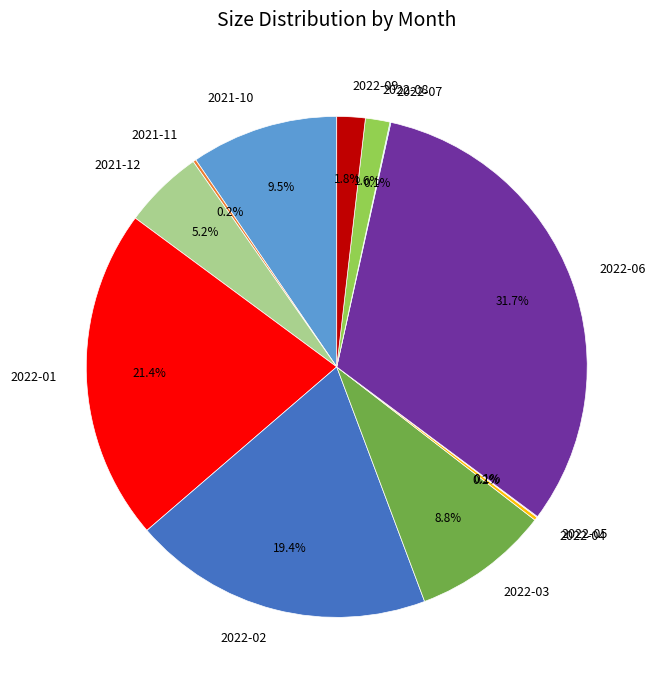

Is it true that 2022-06 is 32% of the pie?

True